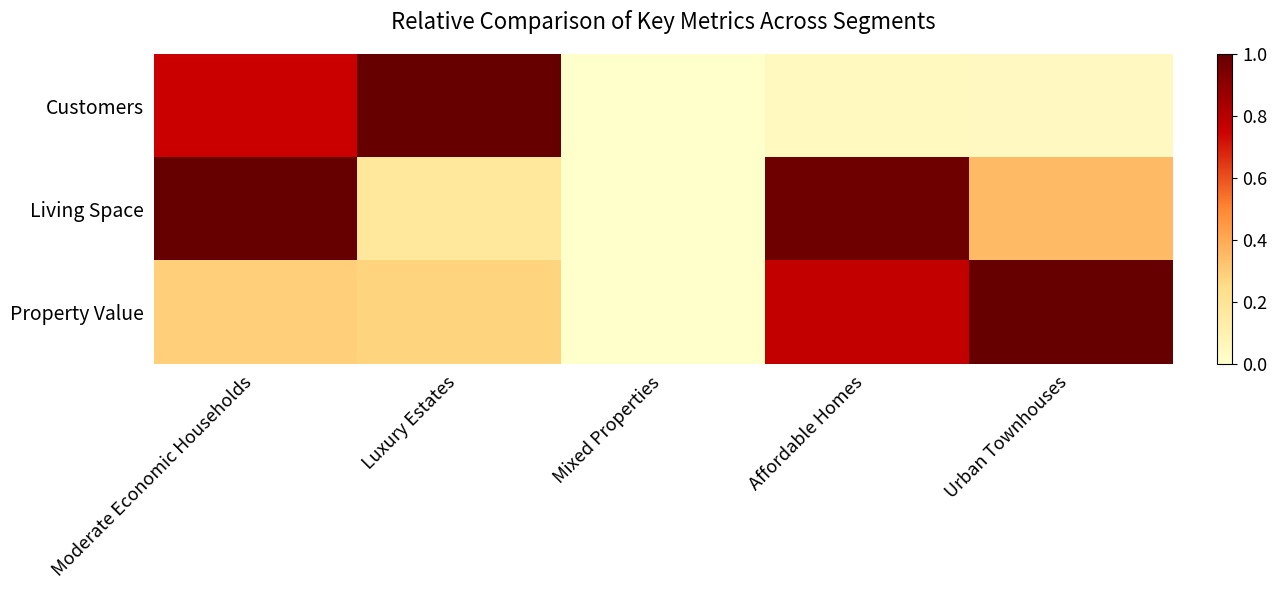

Count the number of data series in this chart.

3